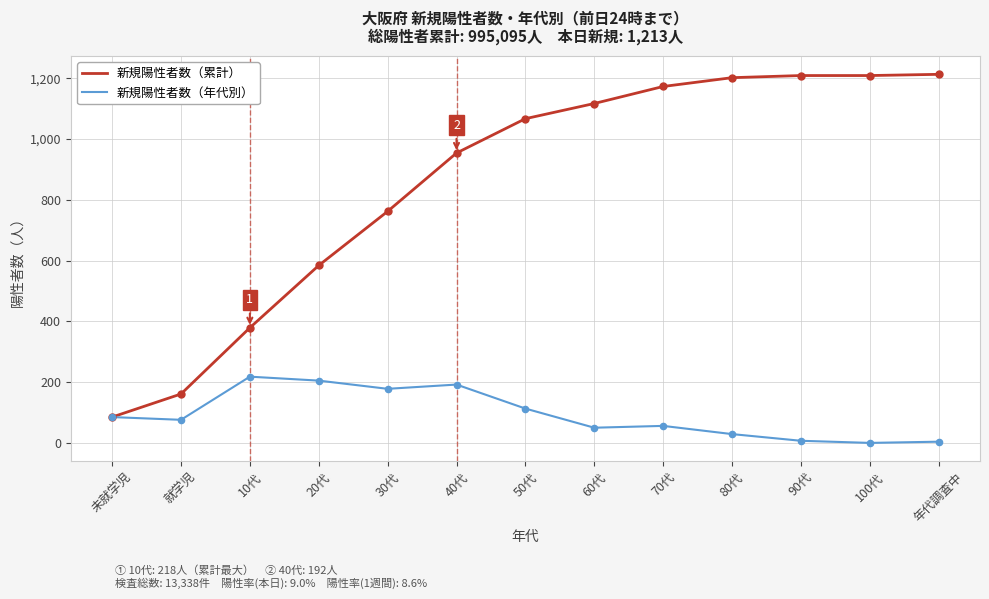

Which series has the widest spread of values?

新規陽性者数（累計）